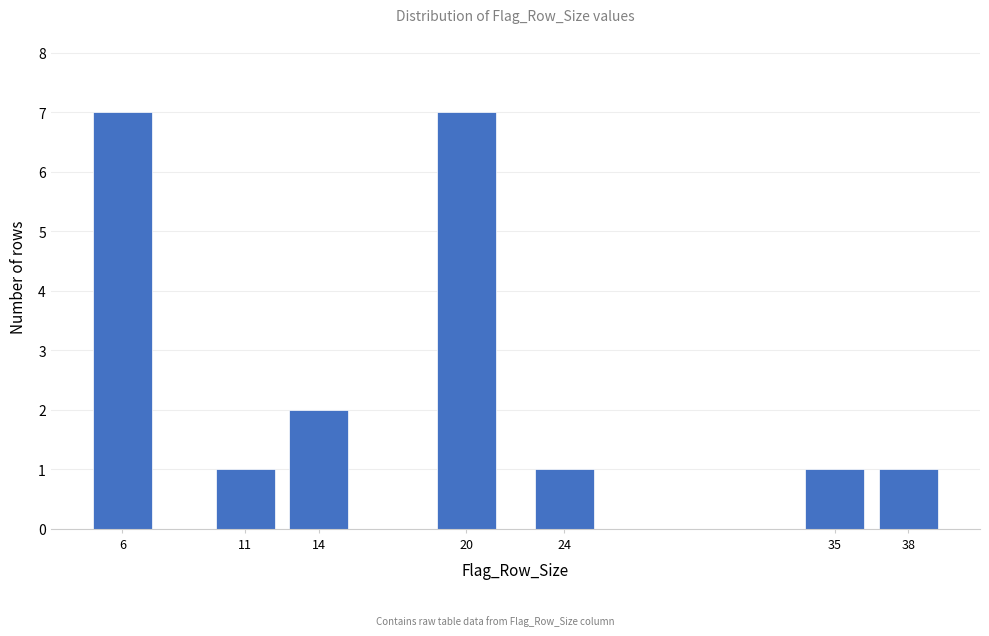

Reading left to right, transcribe all the data shown in this chart.

7	1	2	7	1	1	1